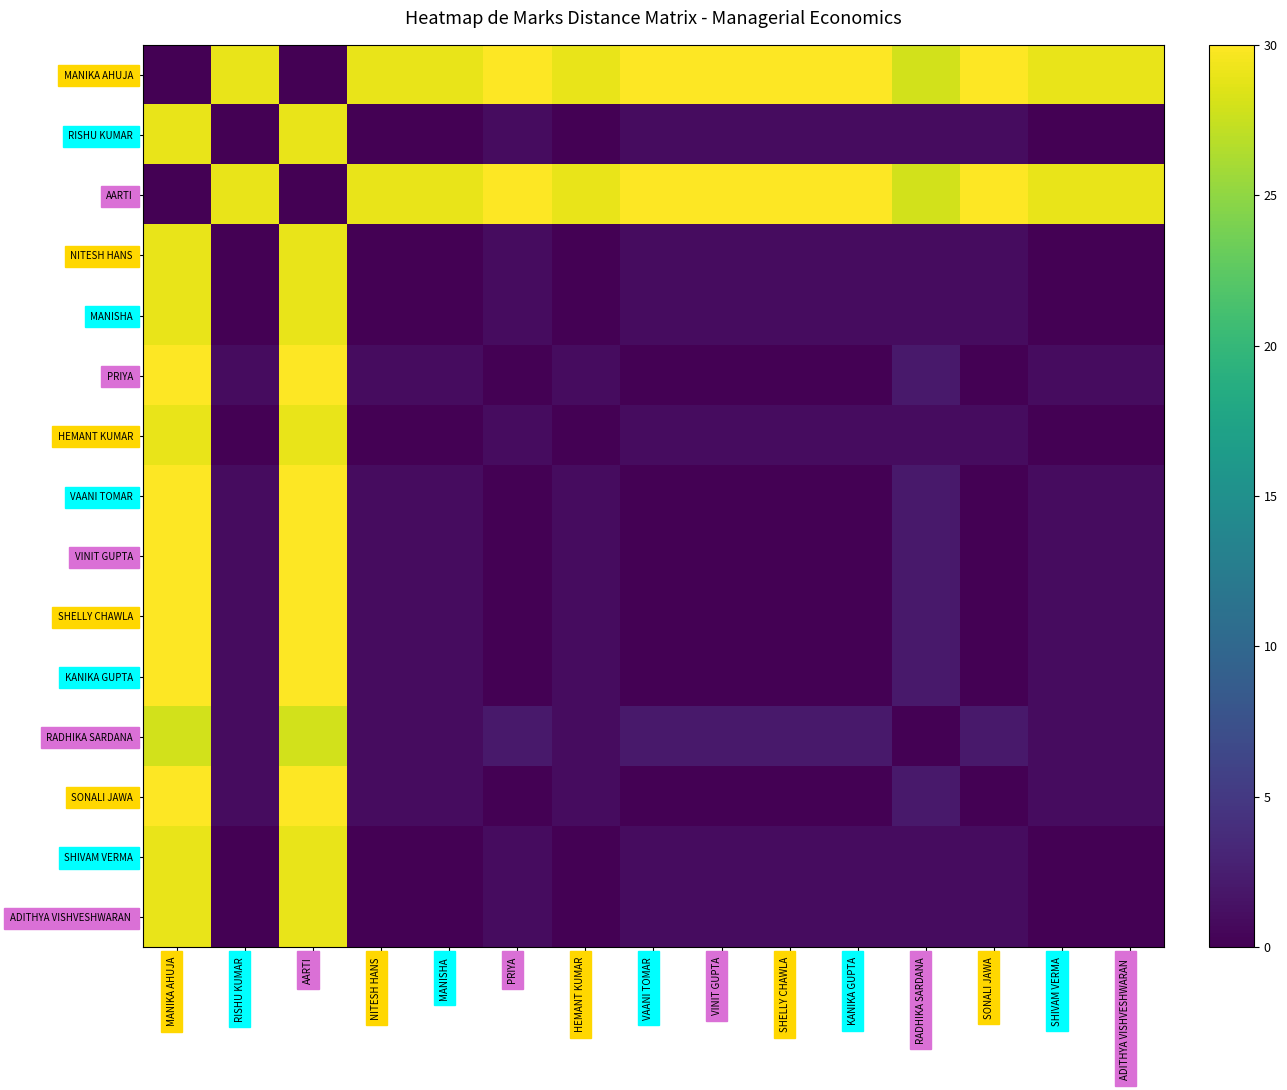

What is the greatest value displayed?

30